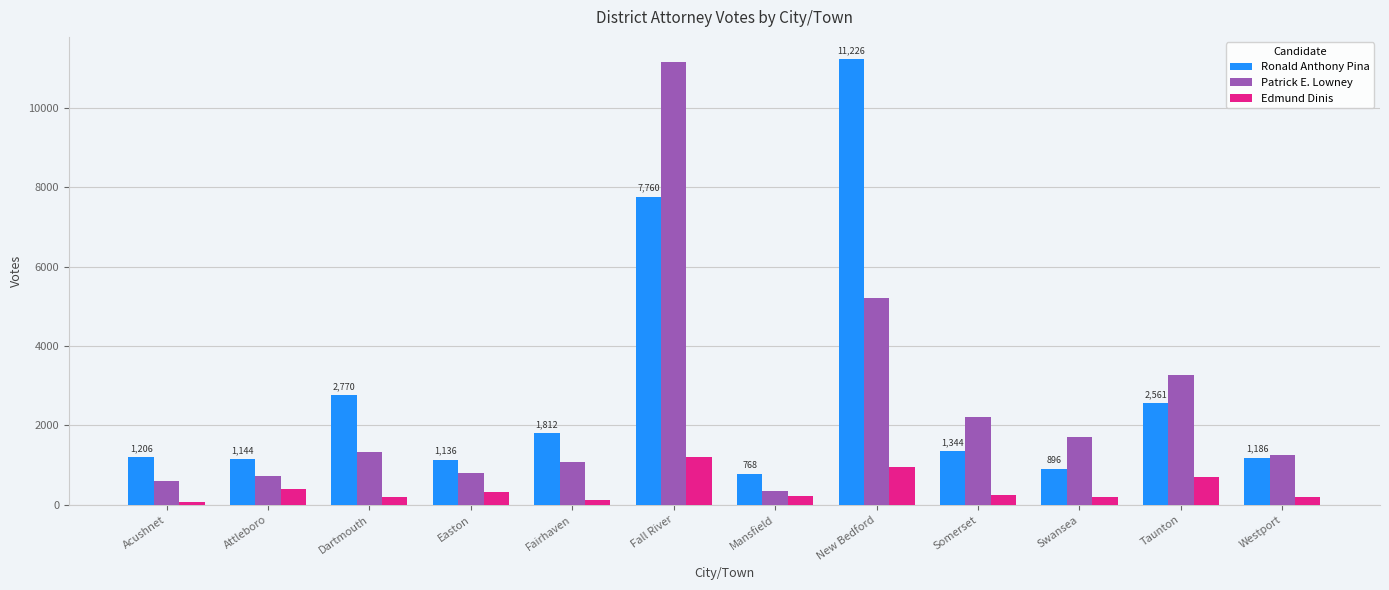

What is the difference between the second highest and minimum values in the Edmund Dinis series?

878